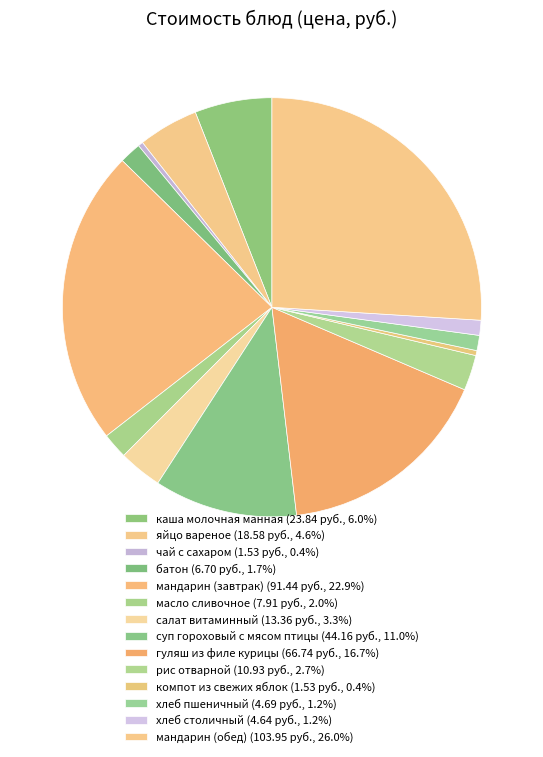

What is the largest slice in the pie chart?

мандарин (обед)